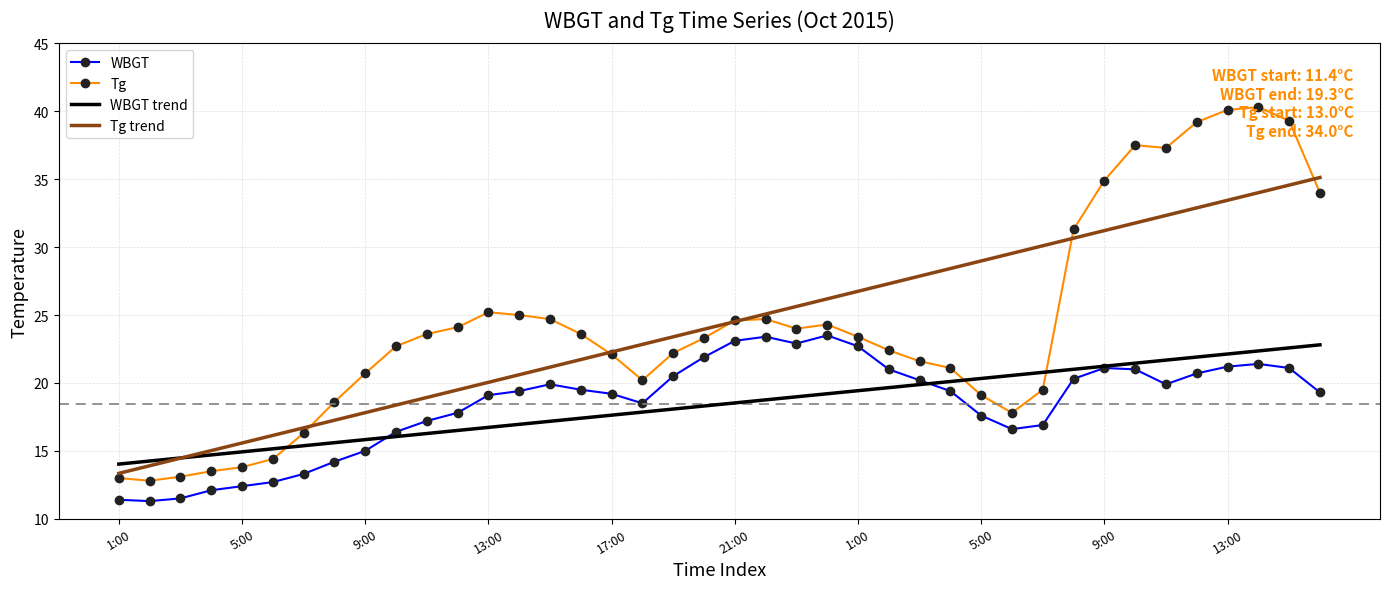

How many times do WBGT trend and Tg cross each other?

3